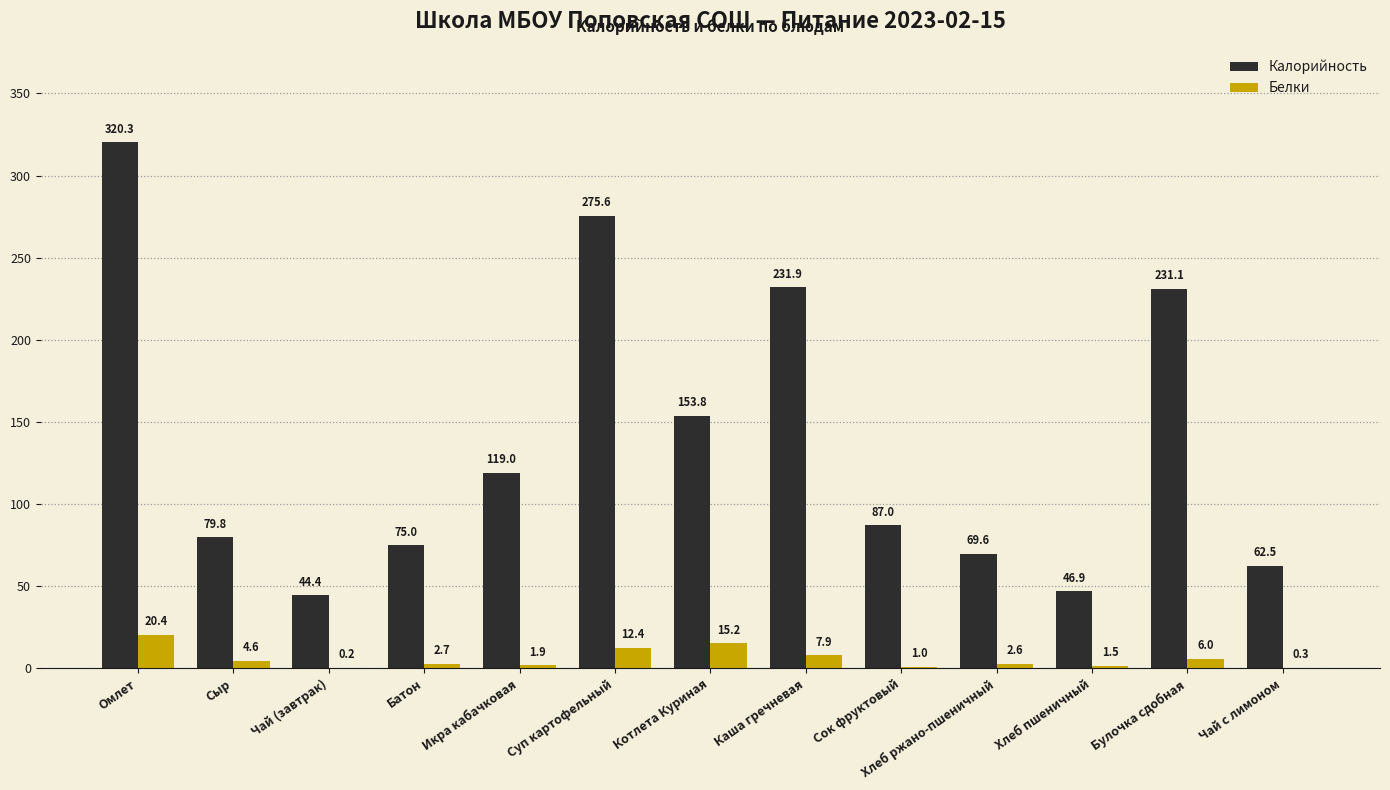

Read the Калорийность value at Хлеб ржано-пшеничный.

69.6